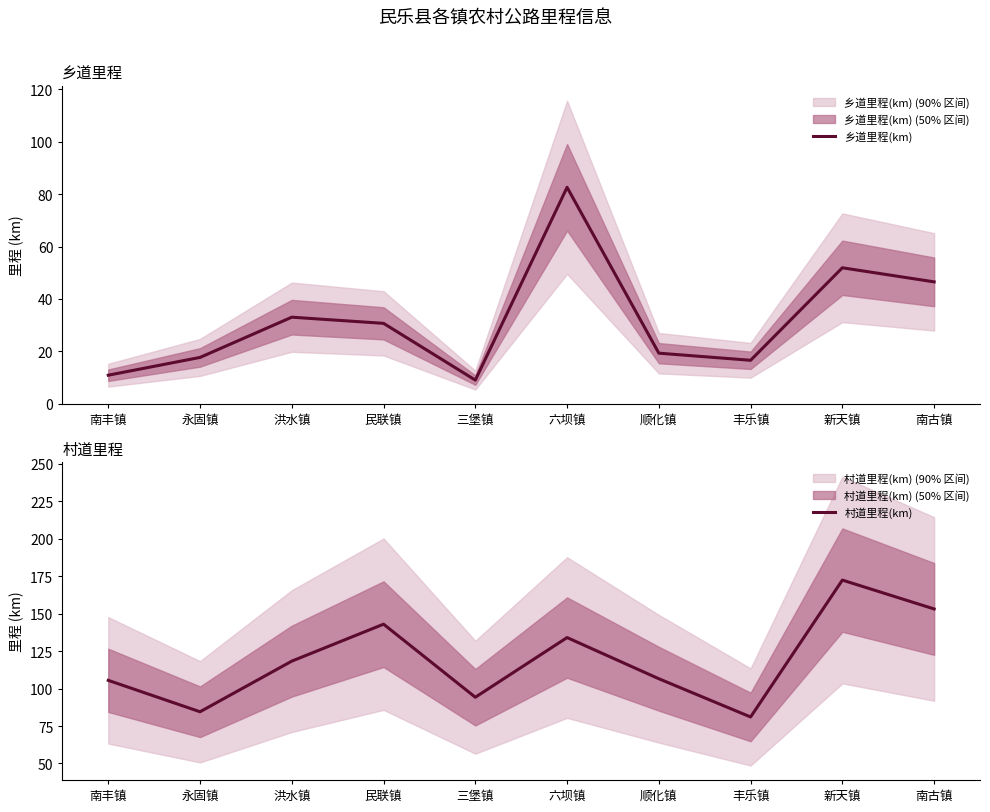

What is the difference between the maximum and minimum values in the 乡道里程(km) series?

73.6